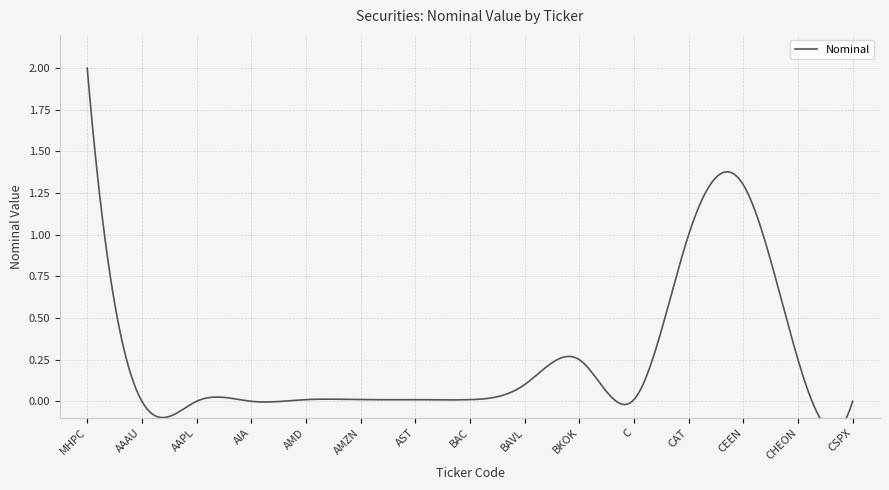

Reading right to left, transcribe all the data shown in this chart.

0.0	0.2	1.3	1.0	0.0	0.2	0.1	0.0	0.0	0.0	0.0	0.0	0.0	0.0	2.0